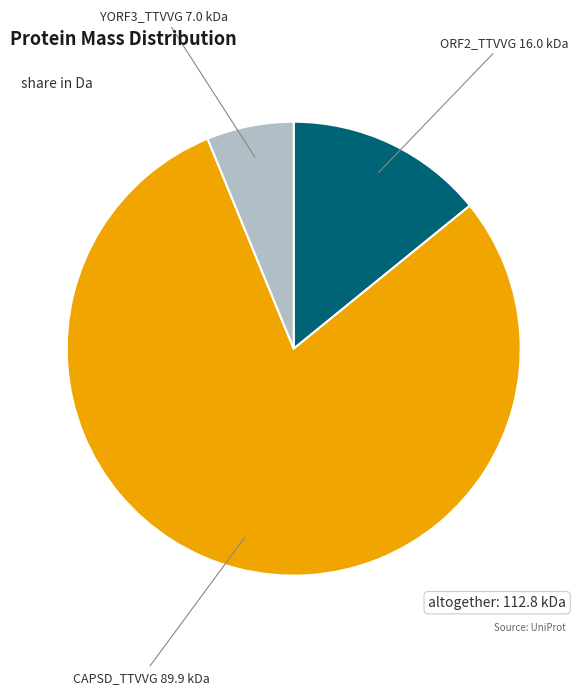

Is the sum of YORF3_TTVVG and ORF2_TTVVG greater than half?

No